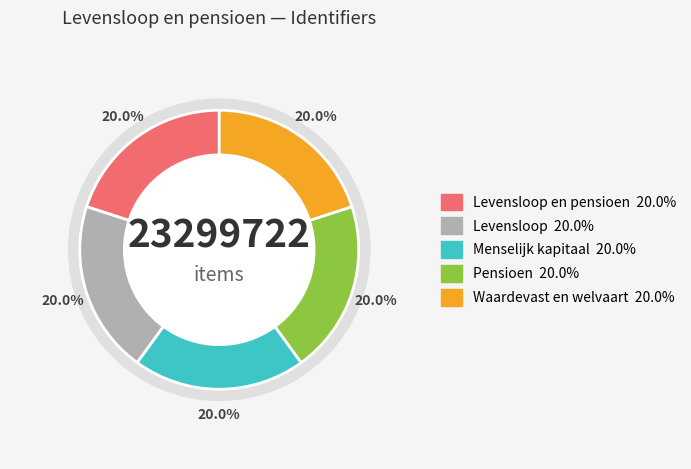

What percentage do Waardevast en welvaartsvast and Levensloop en pensioen together represent?

40.0%